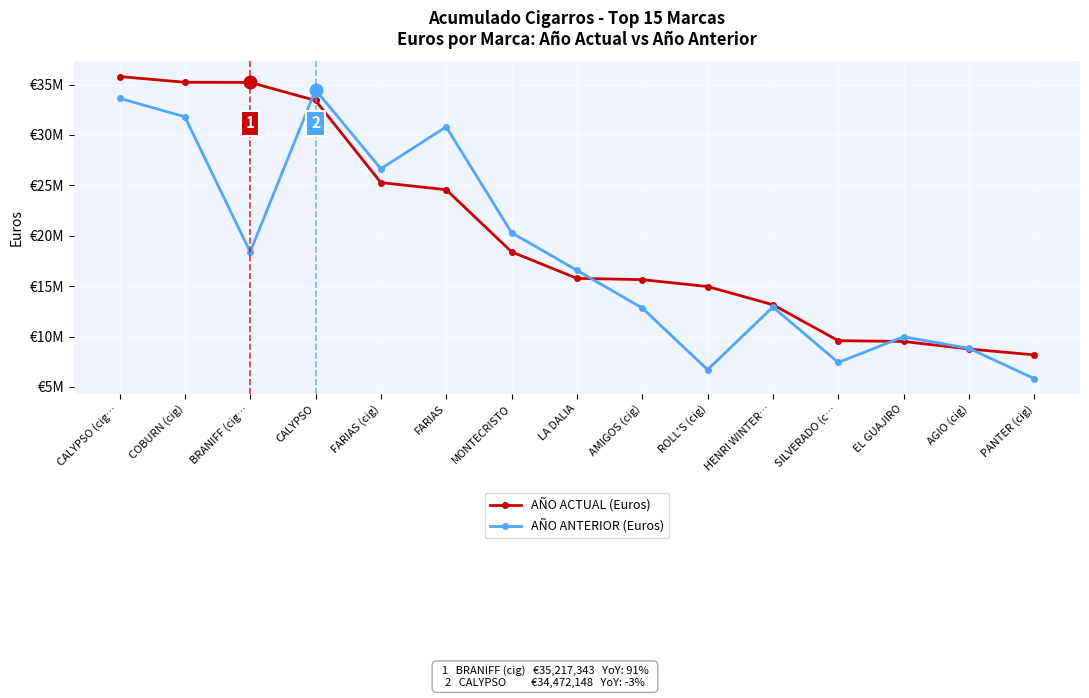

Which series has the largest total across all categories?

AÑO ACTUAL (Euros)